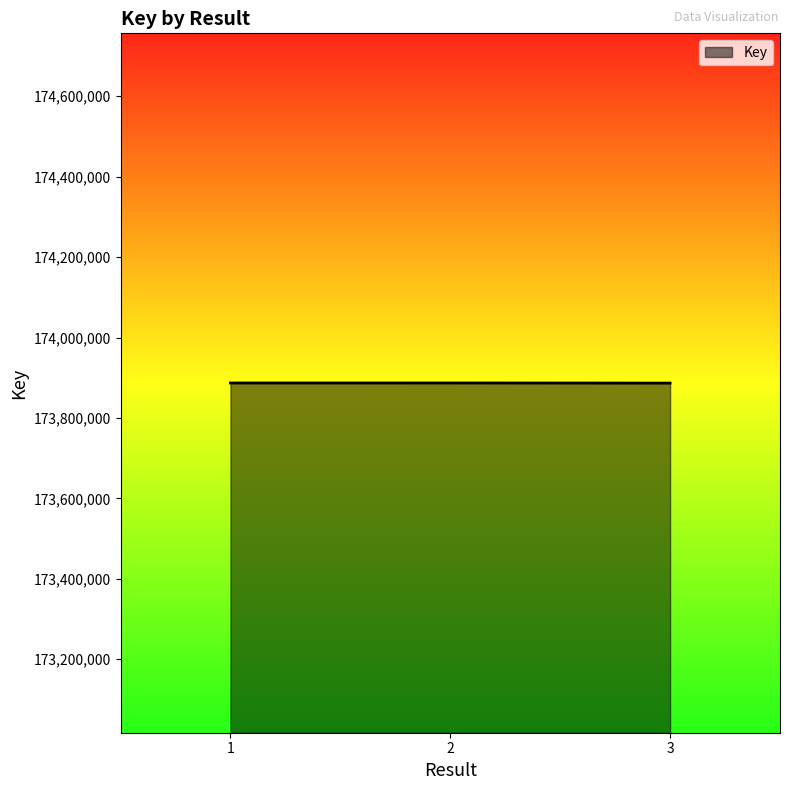

What is the minimum value shown in the chart?

173886750